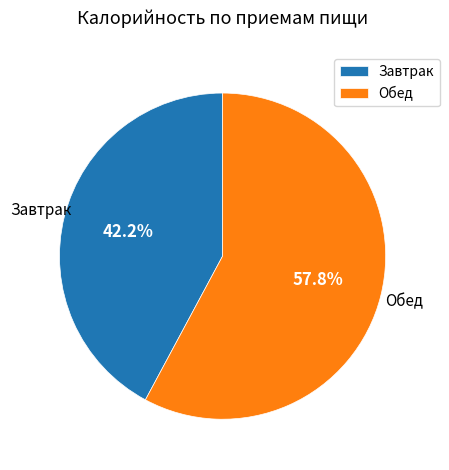

Rank the categories by value from highest to lowest.

Обед, Завтрак